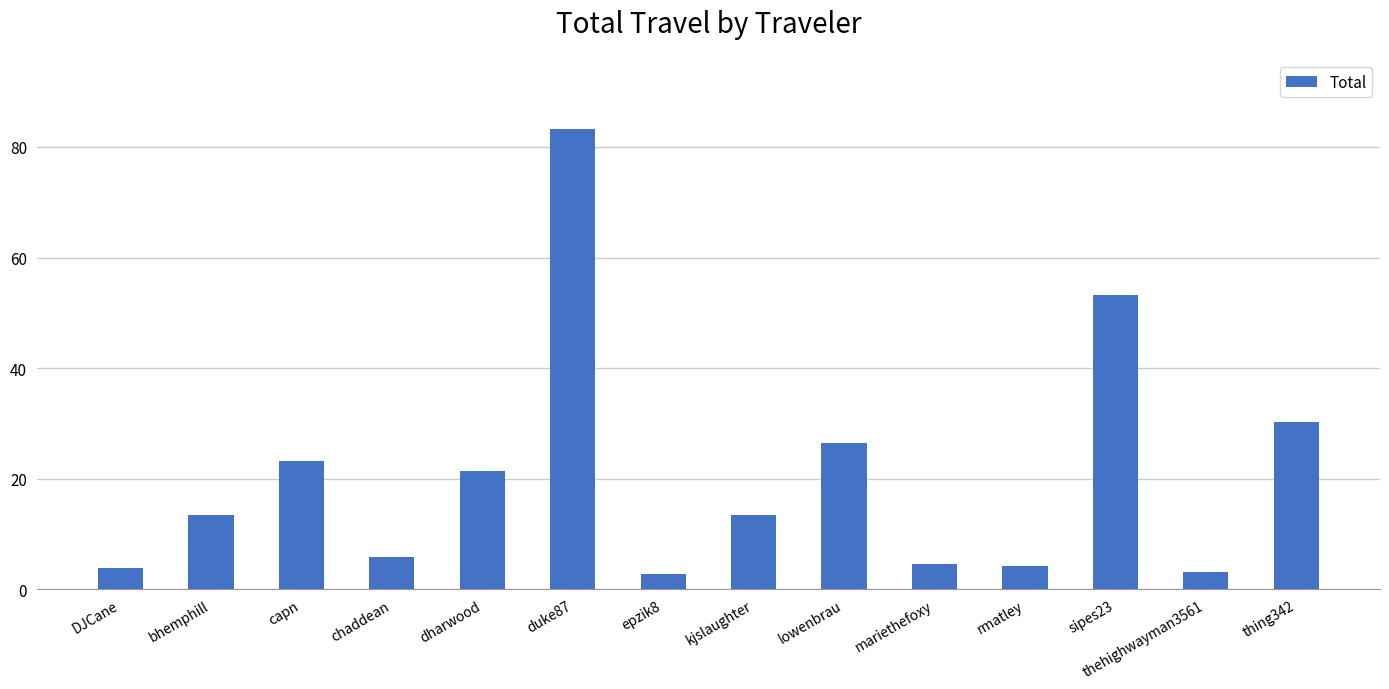

Read the value at rmatley.

4.1